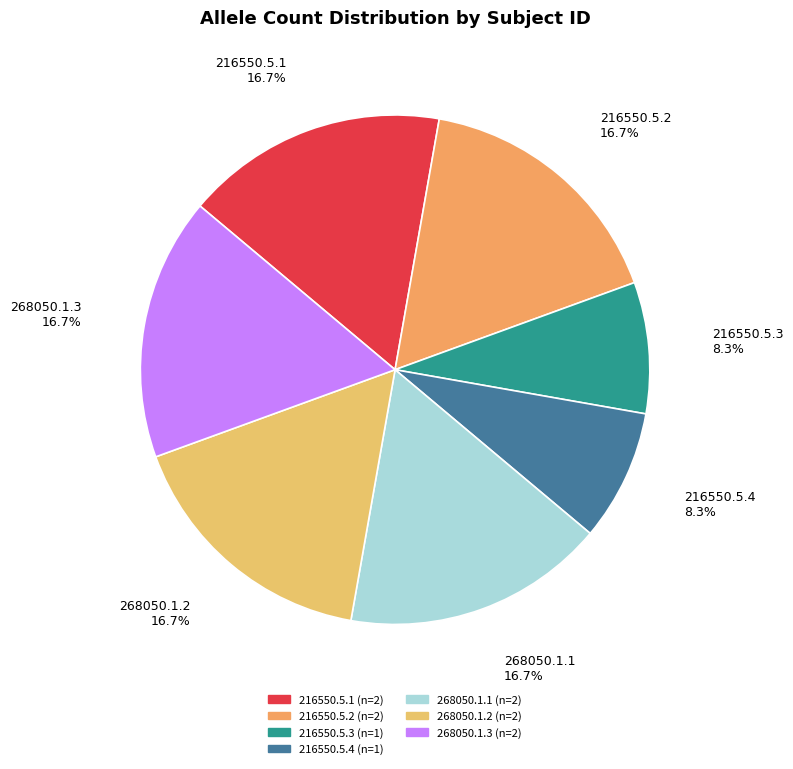

How many slices are in this pie chart?

7